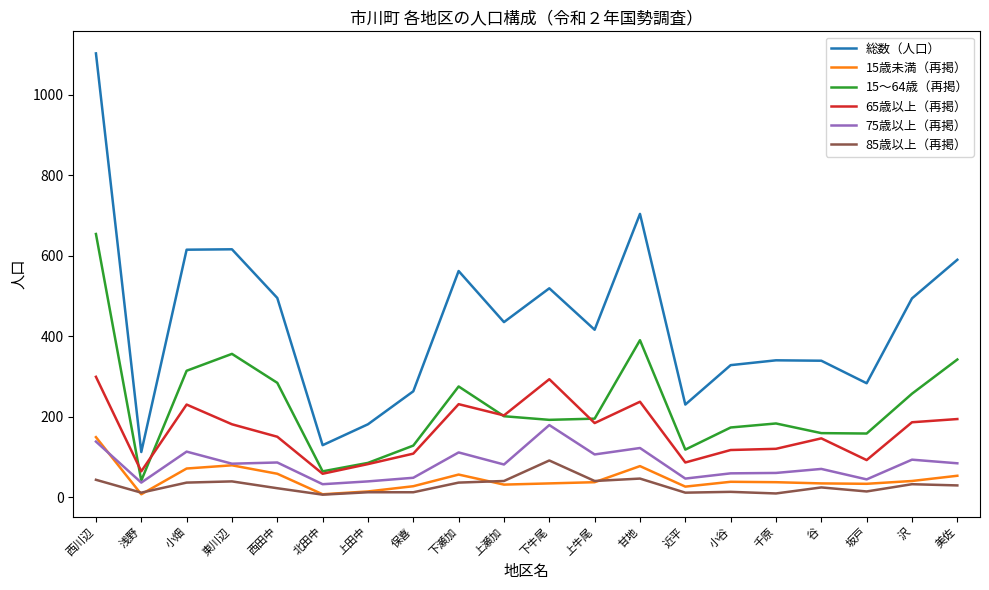

What are all the series names shown in the legend?

総数（人口）, 15歳未満（再掲）, 15～64歳（再掲）, 65歳以上（再掲）, 75歳以上（再掲）, 85歳以上（再掲）